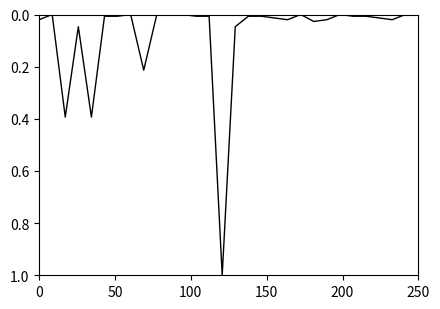

What is the maximum value shown in the chart?

1.0